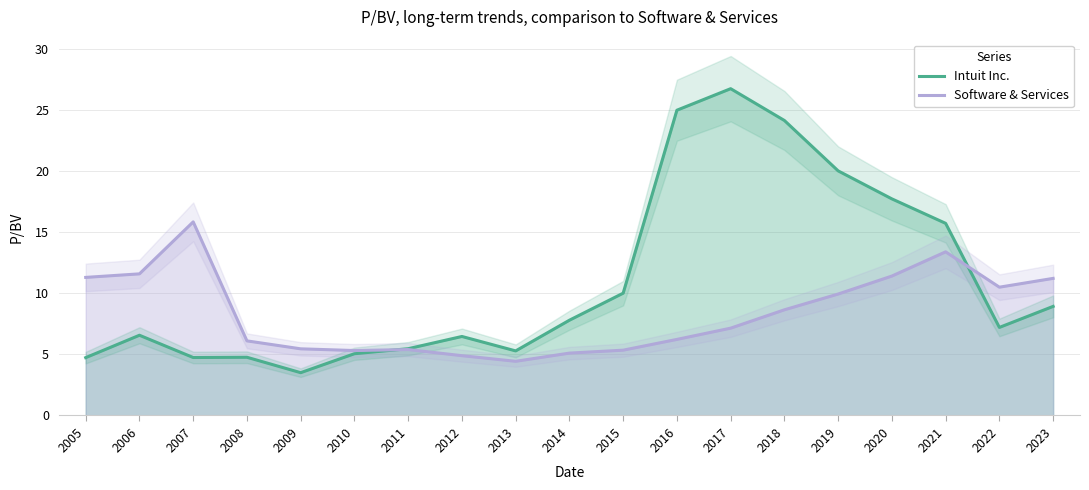

After their last crossing, which series has the higher values: Software & Services or Intuit Inc.?

Software & Services